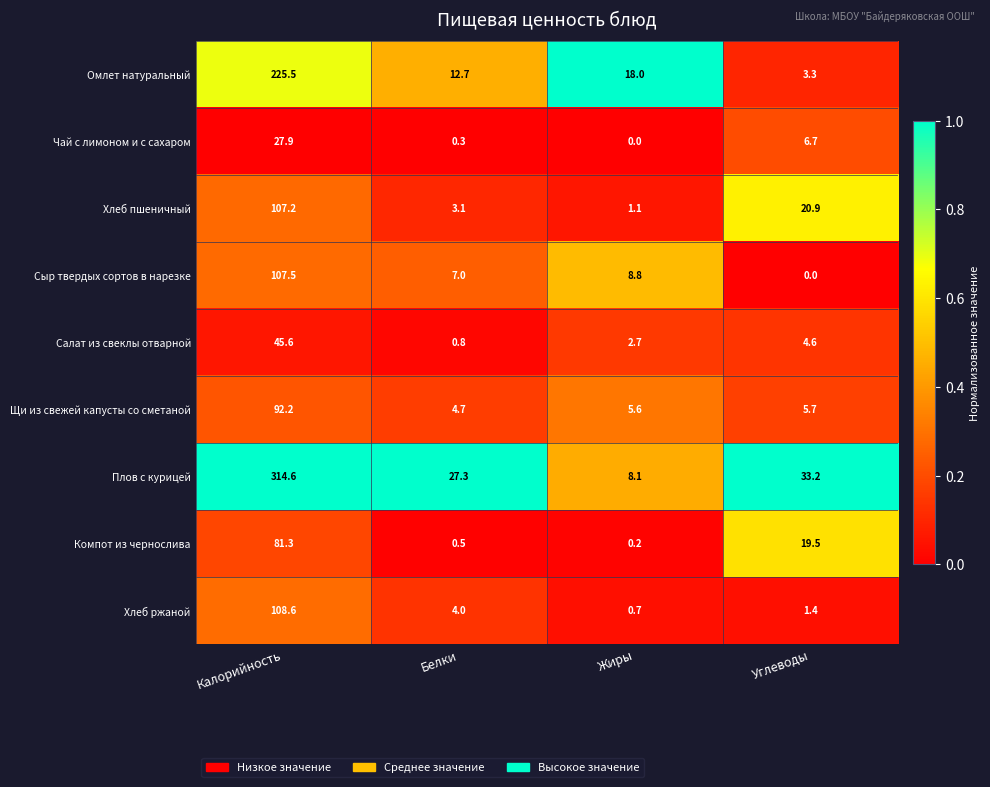

What value does the Компот из чернослива series have at Углеводы?

19.5